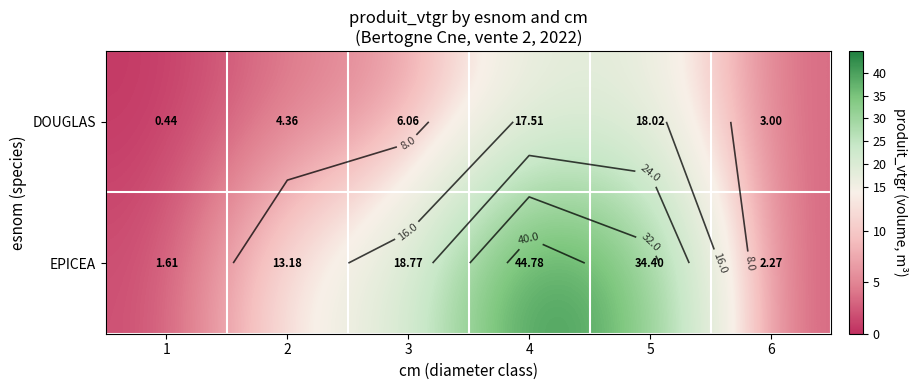

At 3, list the series in order from smallest to largest.

DOUGLAS, EPICEA